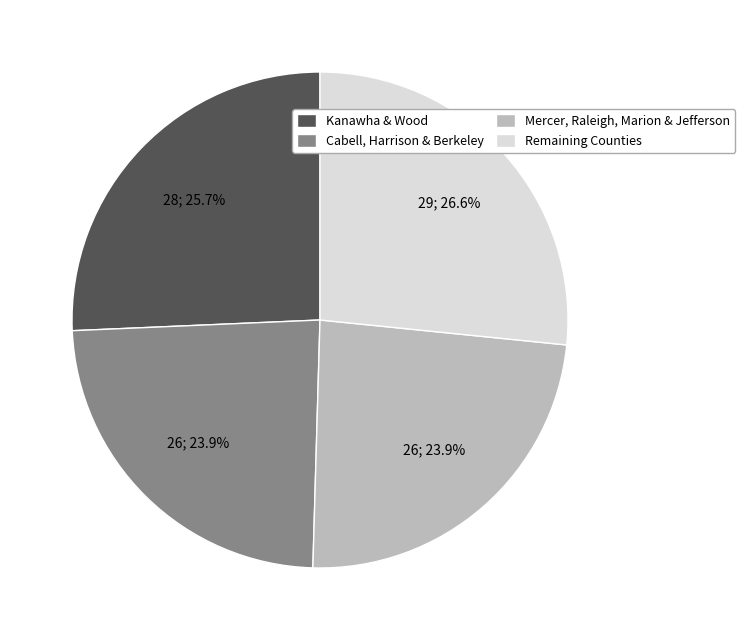

How many segments does this pie chart have?

4